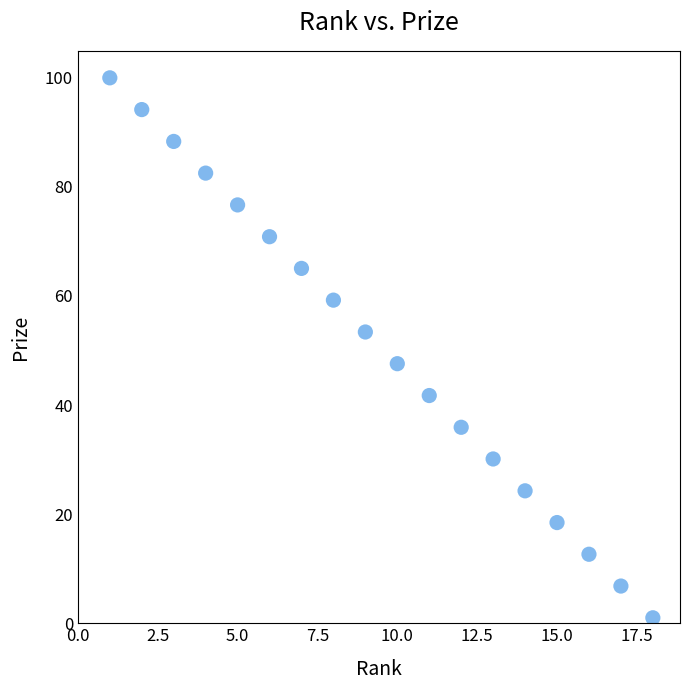

What is the range of Y values (max minus min)?

99.0